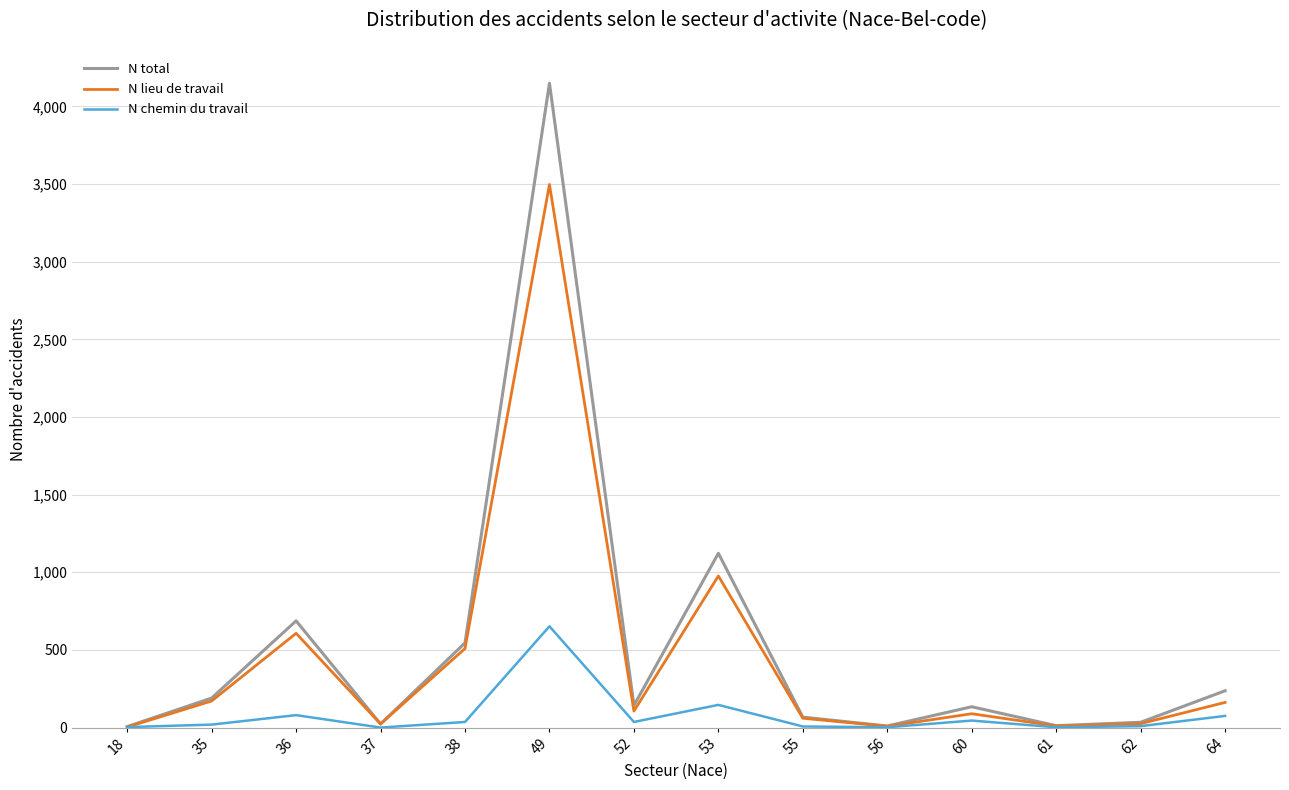

Is it true that N chemin du travail equals 146 at 53?

True